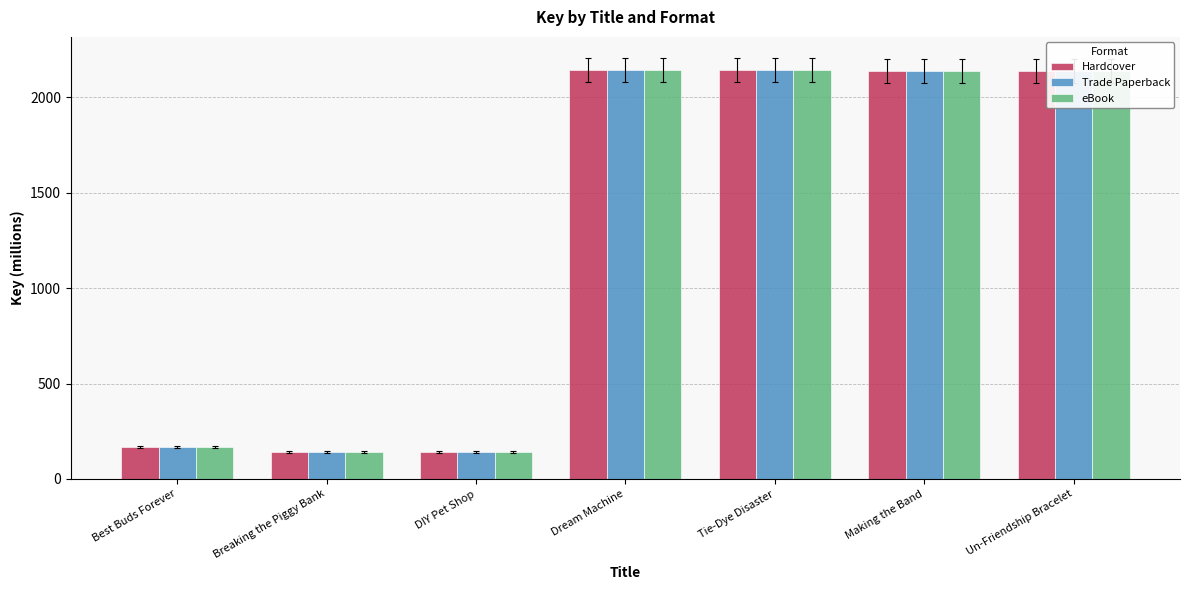

What is the sum of the Hardcover values at Dream Machine and Making the Band?

4281.3